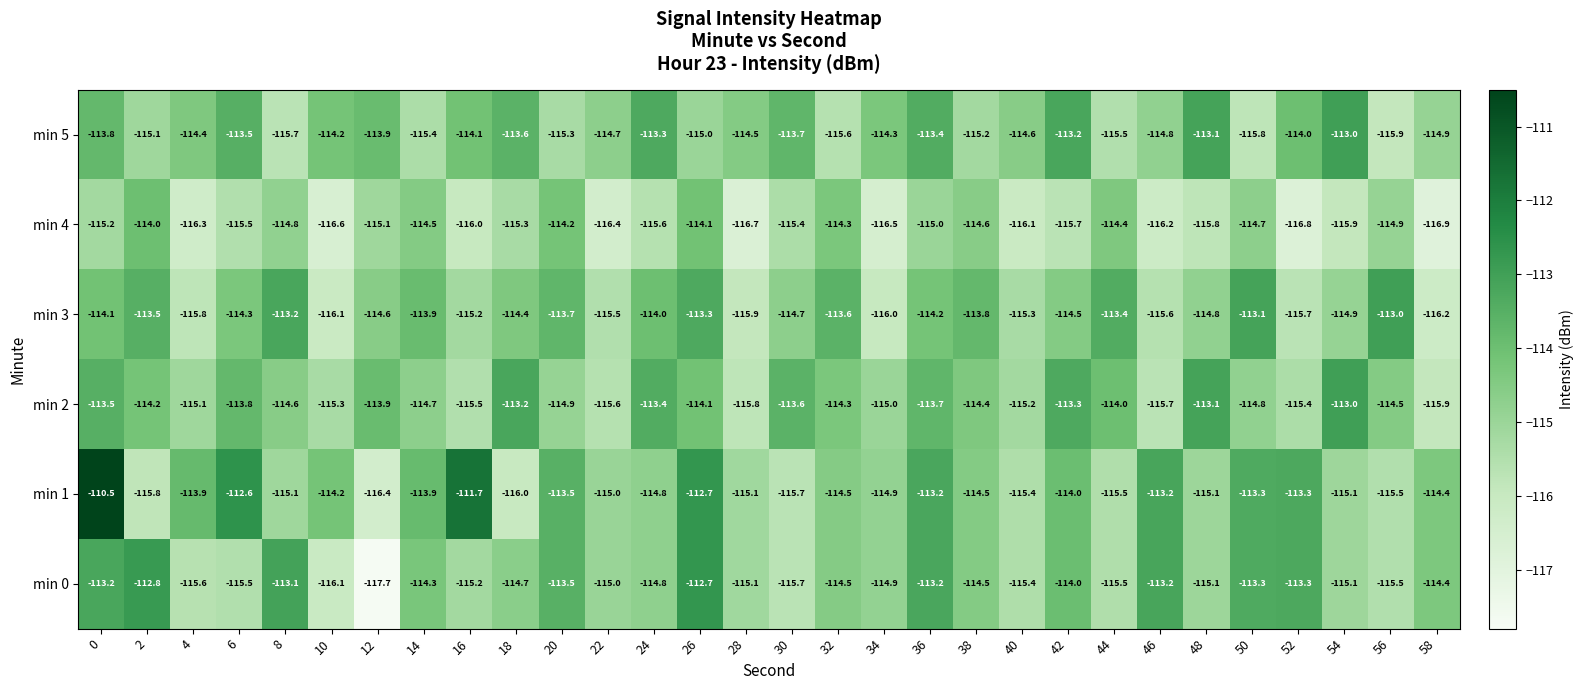

Which series changed the most between 18 and 20?

min 1